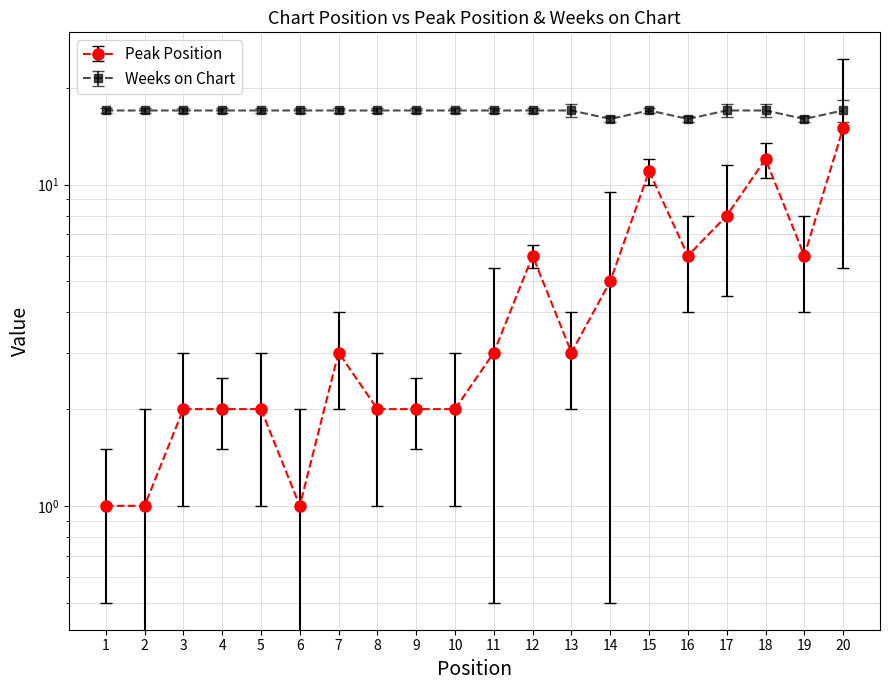

How many interior local peaks does the Peak Position series have?

4